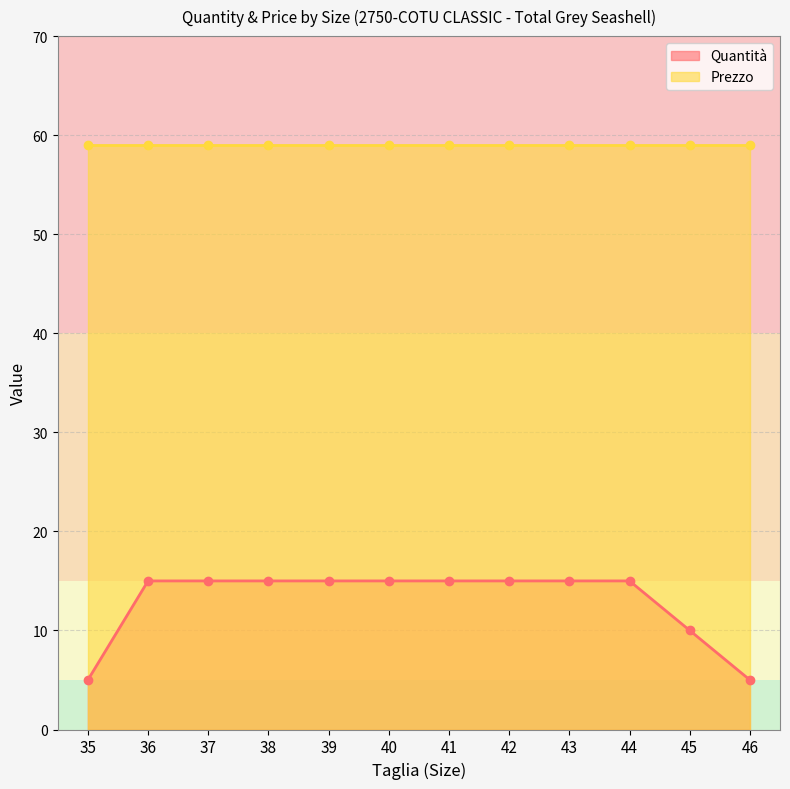

What is the sum of all values?

155